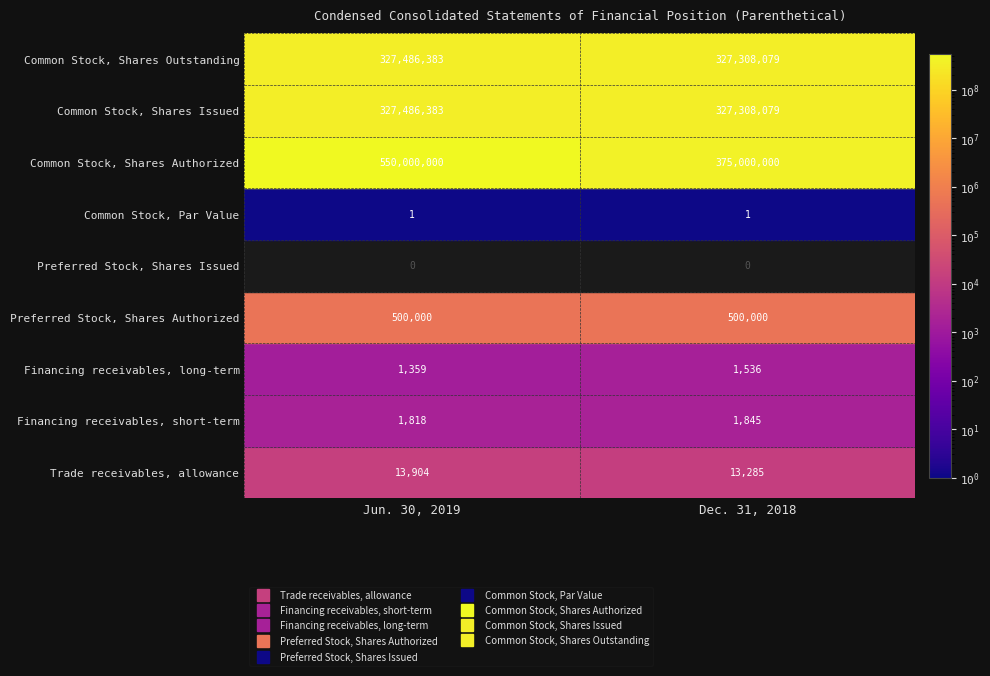

Which series has the largest total across all categories?

Common Stock, Shares Authorized